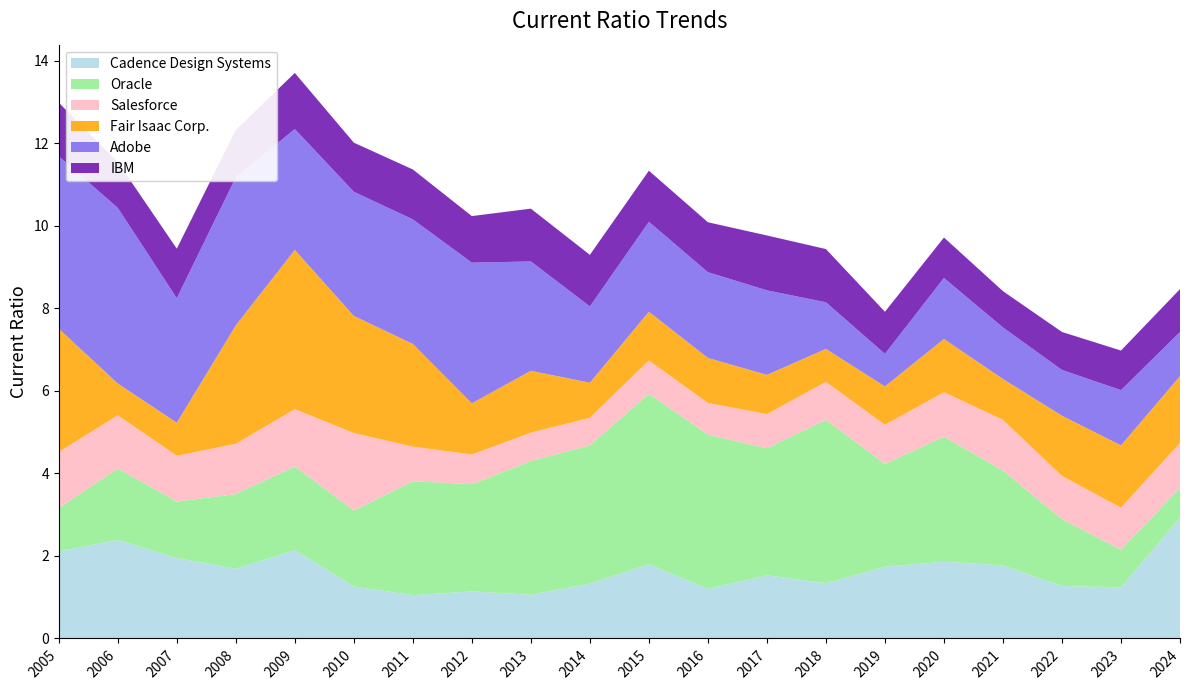

Reading left to right, transcribe all the data shown in this chart.

Cadence Design Systems: 2005=2.1	2006=2.4	2007=1.9	2008=1.7	2009=2.1	2010=1.3	2011=1.1	2012=1.1	2013=1.1	2014=1.3	2015=1.8	2016=1.2	2017=1.5	2018=1.3	2019=1.7	2020=1.9	2021=1.8	2022=1.3	2023=1.2	2024=2.9
Oracle: 2005=1.1	2006=1.7	2007=1.4	2008=1.8	2009=2.0	2010=1.8	2011=2.8	2012=2.6	2013=3.2	2014=3.4	2015=4.1	2016=3.7	2017=3.1	2018=4.0	2019=2.5	2020=3.0	2021=2.3	2022=1.6	2023=0.9	2024=0.7
Salesforce: 2005=1.4	2006=1.3	2007=1.1	2008=1.2	2009=1.4	2010=1.9	2011=0.8	2012=0.7	2013=0.7	2014=0.7	2015=0.8	2016=0.8	2017=0.8	2018=0.9	2019=0.9	2020=1.1	2021=1.2	2022=1.1	2023=1.0	2024=1.1
Fair Isaac Corp.: 2005=3.0	2006=0.8	2007=0.8	2008=2.9	2009=3.9	2010=2.8	2011=2.5	2012=1.2	2013=1.5	2014=0.8	2015=1.2	2016=1.1	2017=0.9	2018=0.8	2019=0.9	2020=1.3	2021=1.0	2022=1.5	2023=1.5	2024=1.6
Adobe: 2005=4.2	2006=4.3	2007=3.0	2008=3.6	2009=2.9	2010=3.0	2011=3.0	2012=3.4	2013=2.6	2014=1.9	2015=2.2	2016=2.1	2017=2.0	2018=1.1	2019=0.8	2020=1.5	2021=1.2	2022=1.1	2023=1.3	2024=1.1
IBM: 2005=1.3	2006=1.1	2007=1.2	2008=1.1	2009=1.4	2010=1.2	2011=1.2	2012=1.1	2013=1.3	2014=1.2	2015=1.2	2016=1.2	2017=1.3	2018=1.3	2019=1.0	2020=1.0	2021=0.9	2022=0.9	2023=1.0	2024=1.0